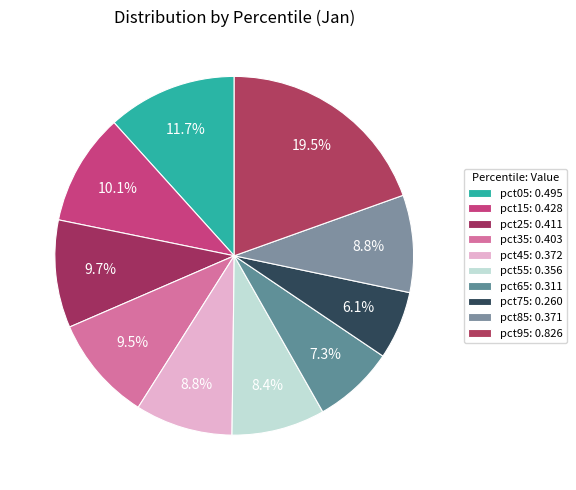

To the nearest percent, what percentage of the pie is pct35?

10%